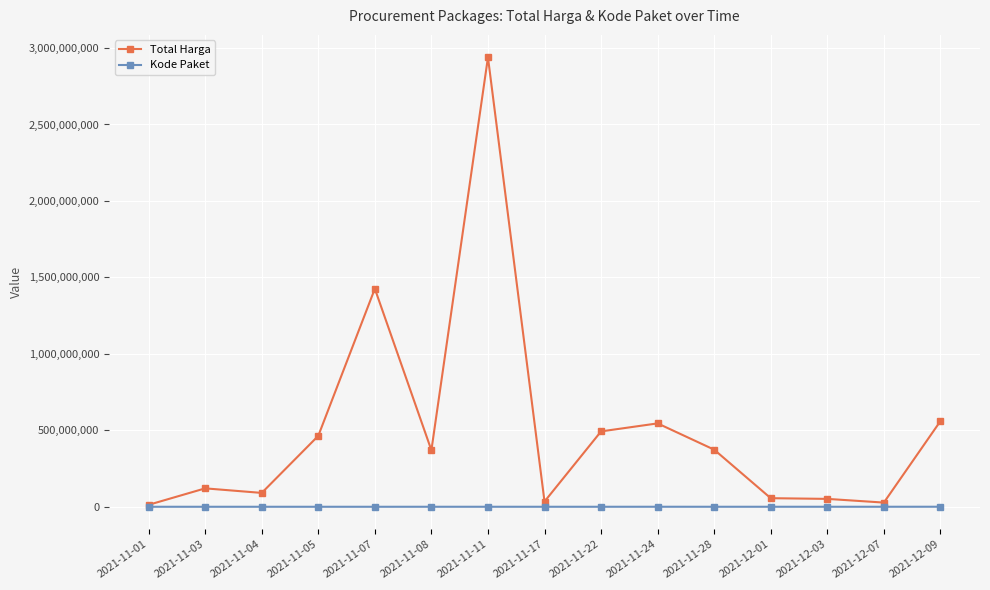

At which label does Kode Paket first exceed 84587?

2021-11-08